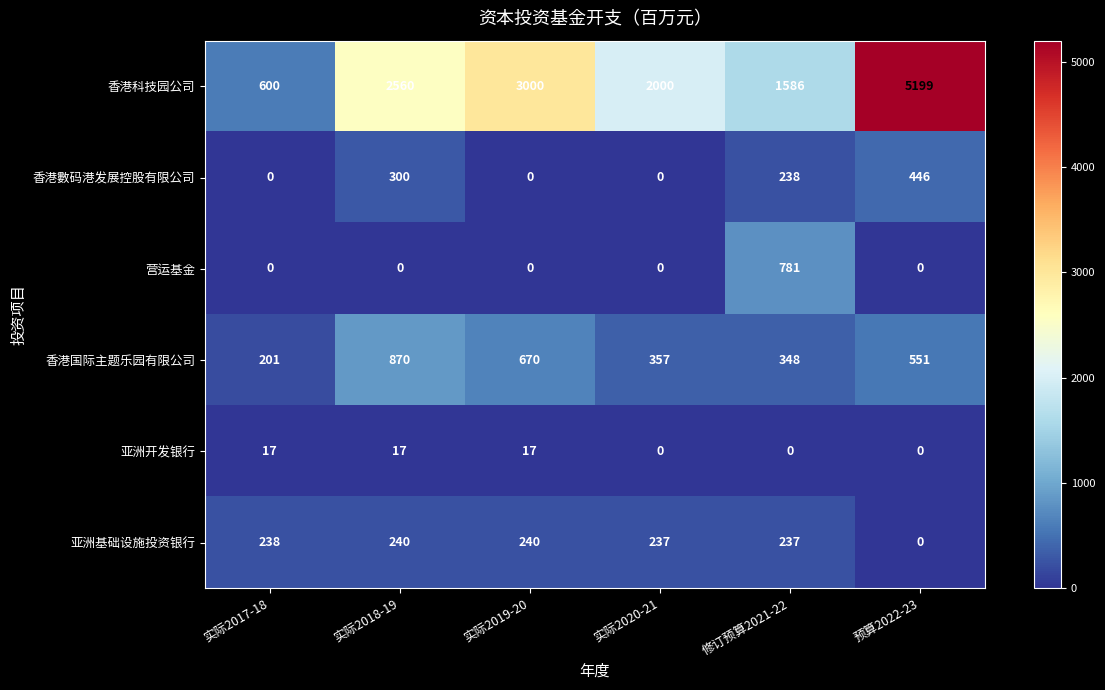

What is the sum of the 亚洲开发银行 values at 实际2019-20 and 修订预算2021-22?

17